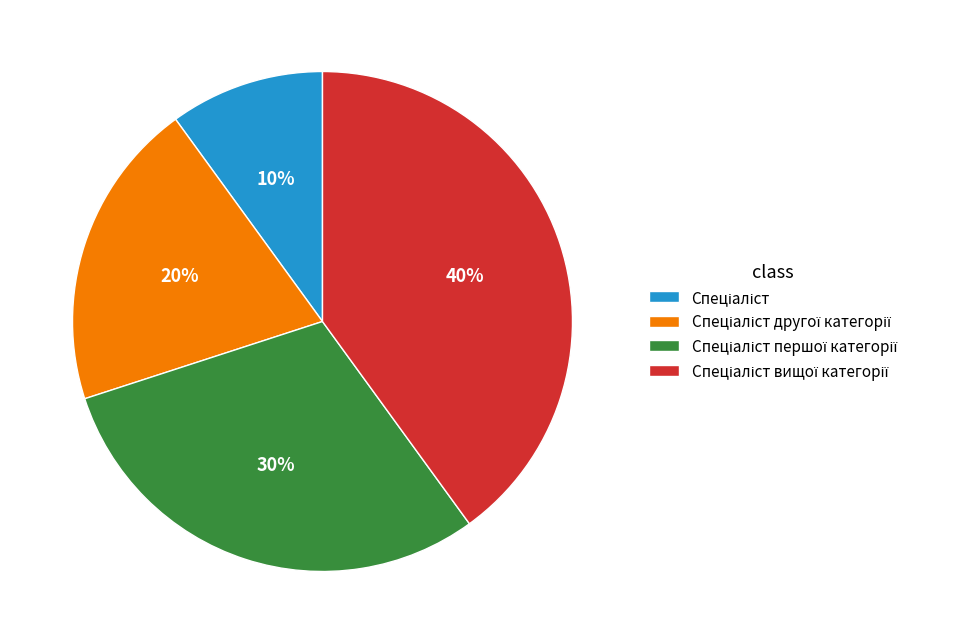

To the nearest percent, what is the difference between the largest and smallest slice percentages?

30%